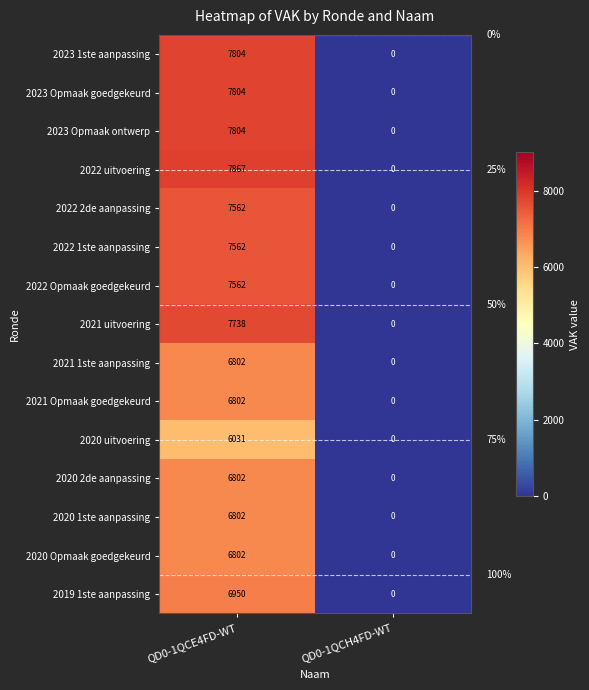

At how many categories does at least one series exceed 5608?

1